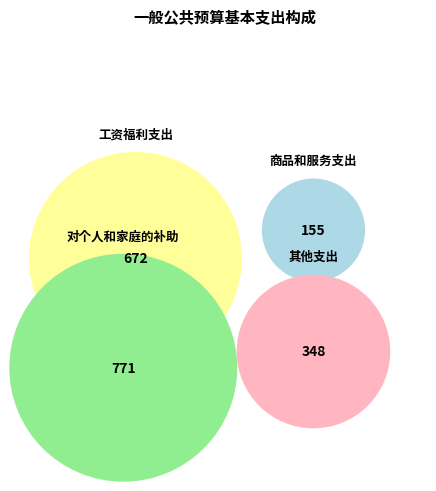

What is the change in value from 工资福利支出 to 对个人和家庭的补助?

+98.8